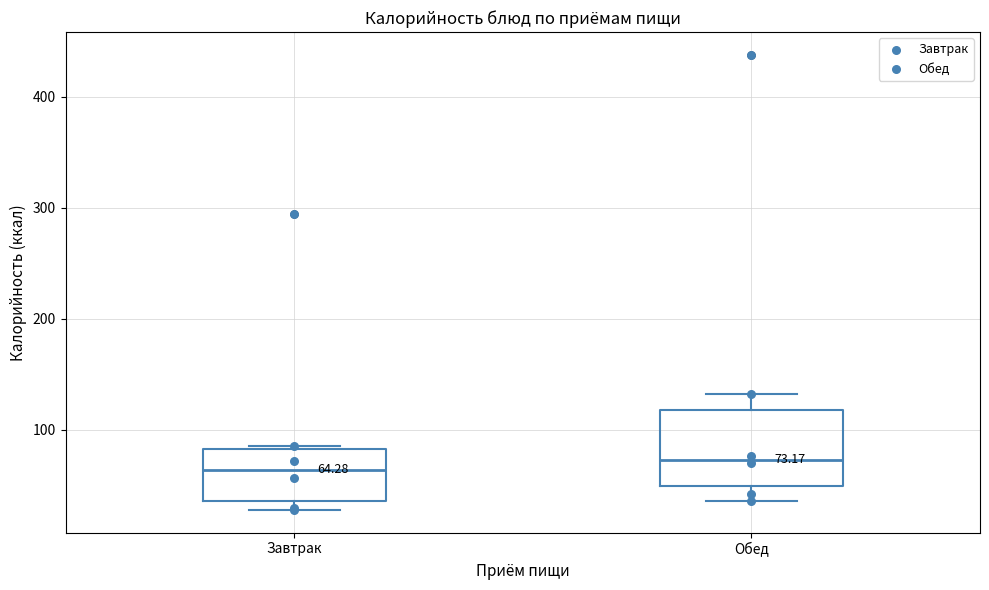

Which box is the tallest, from its lower edge to its upper edge?

Обед